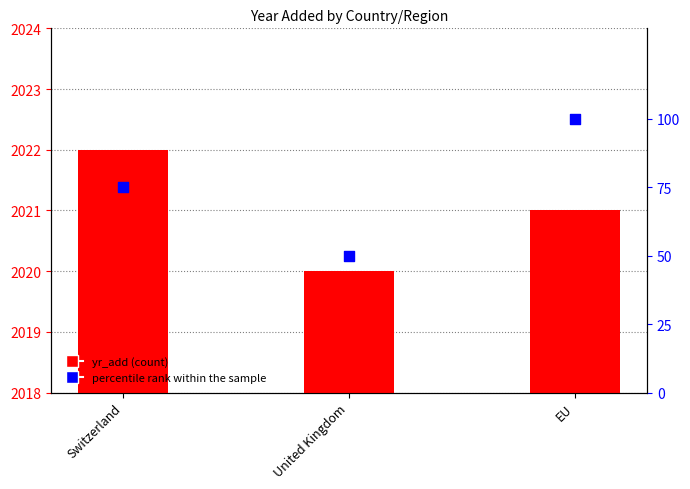

Which series contains the lowest Y value?

percentile rank within the sample